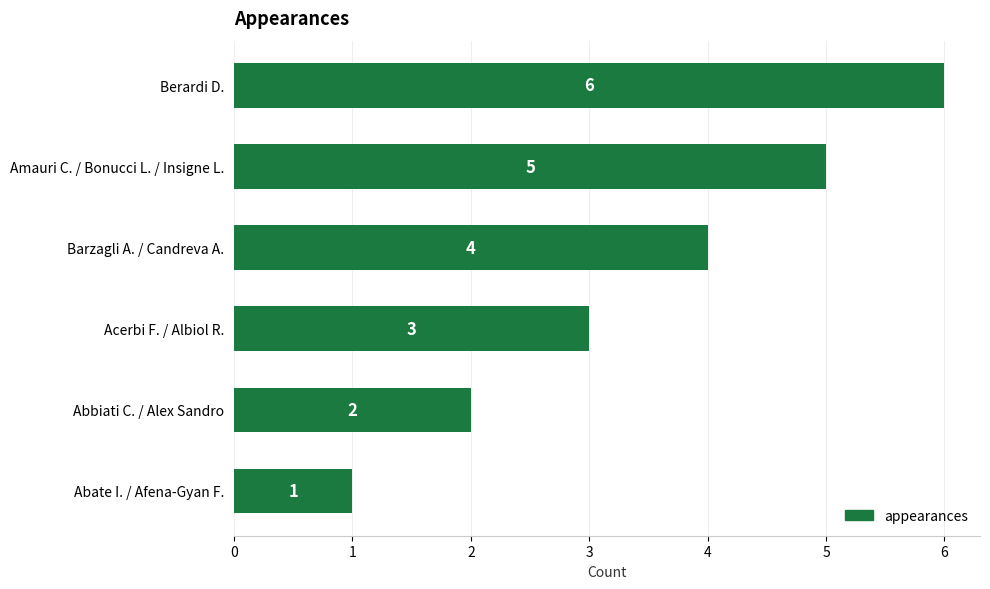

What is the difference between the maximum and minimum values?

5